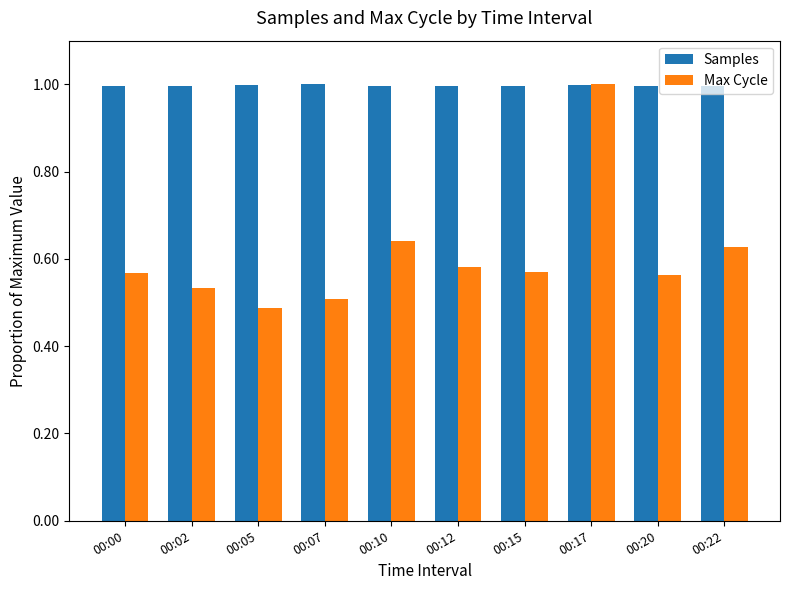

Which series has the widest spread of values?

Max Cycle